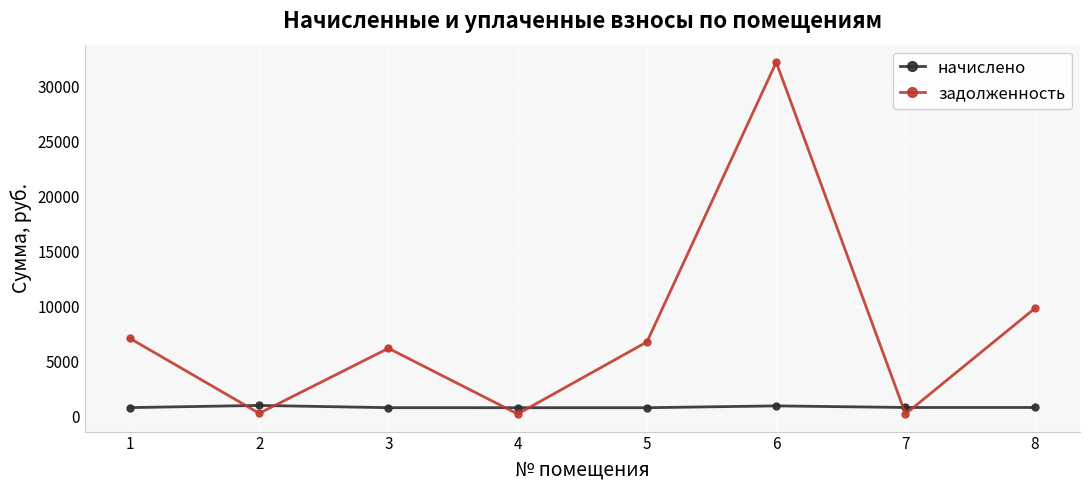

At how many categories does at least one series exceed 28285?

1